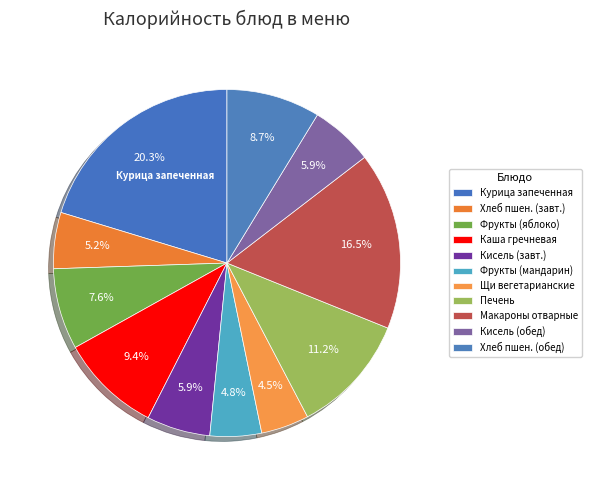

How many slices are in this pie chart?

11